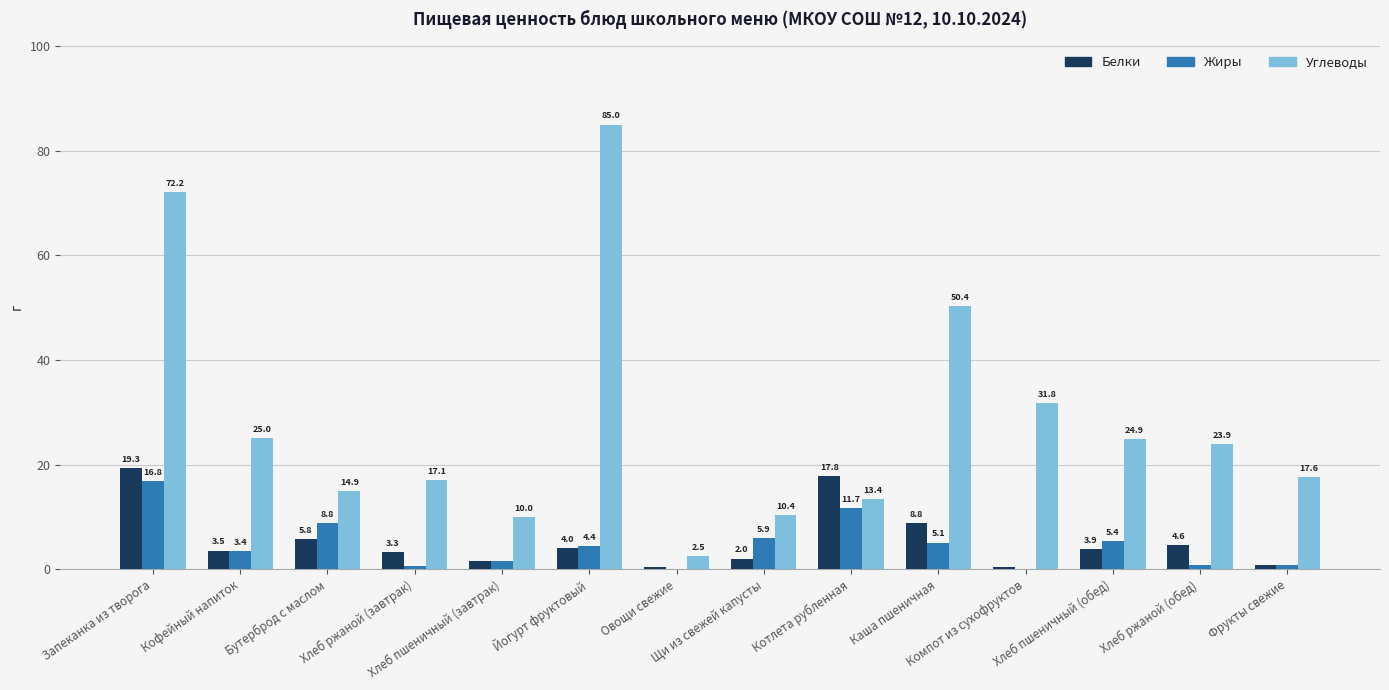

Are the bars horizontal?

No